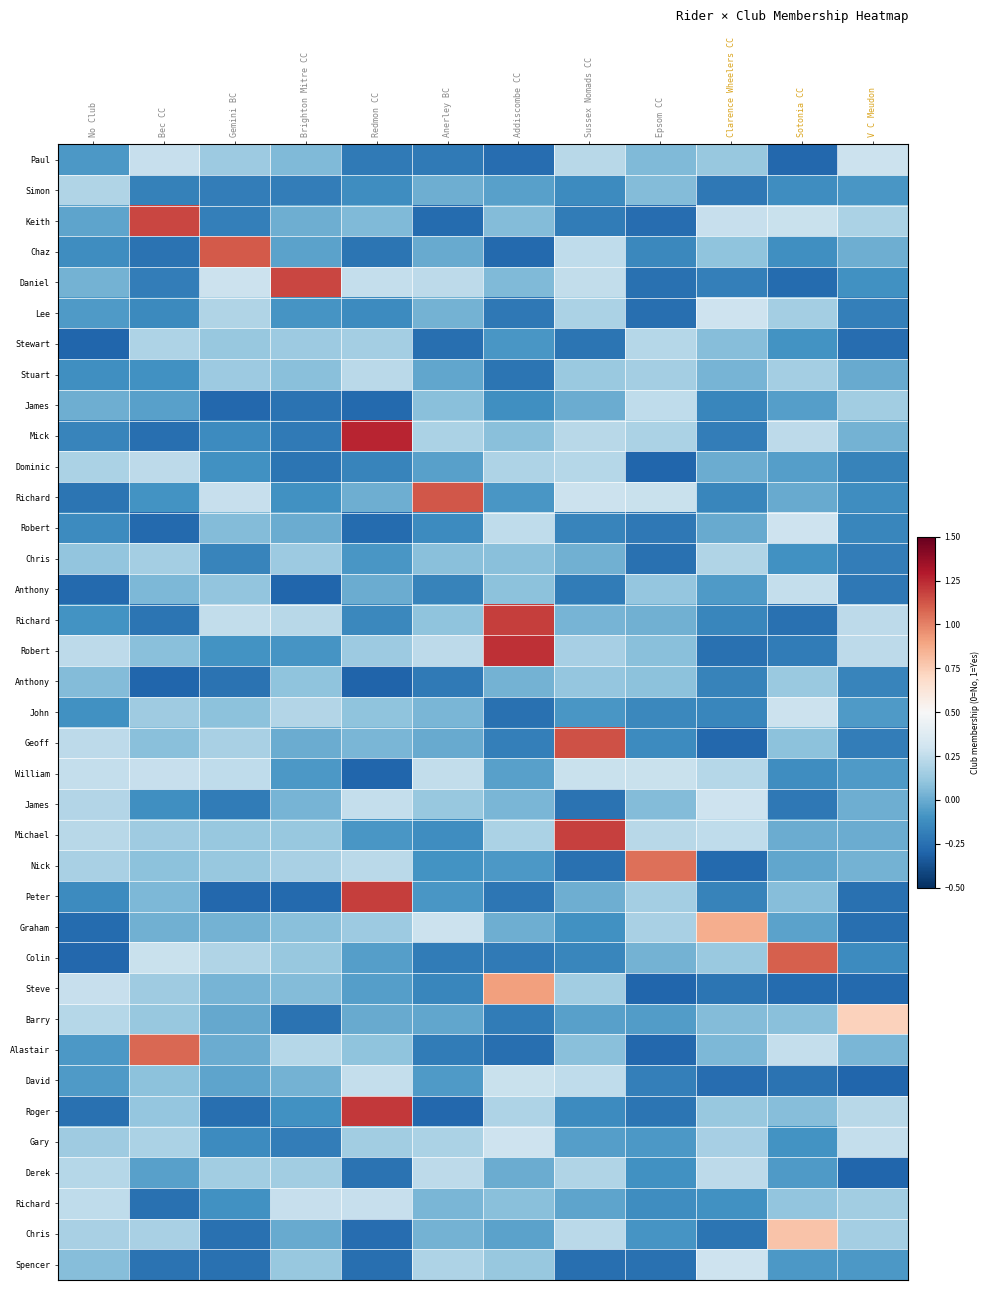

At how many categories does at least one series exceed 0?

12